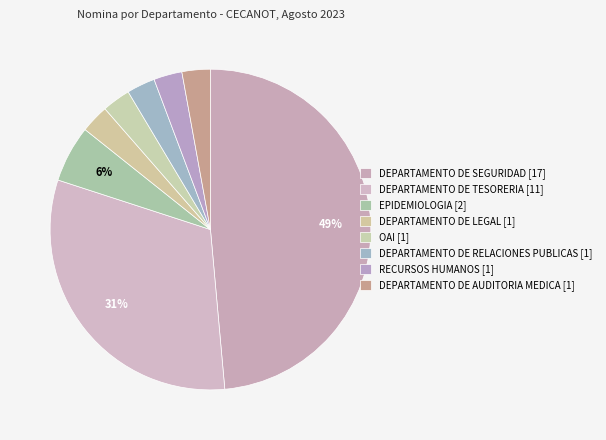

How many segments does this pie chart have?

8